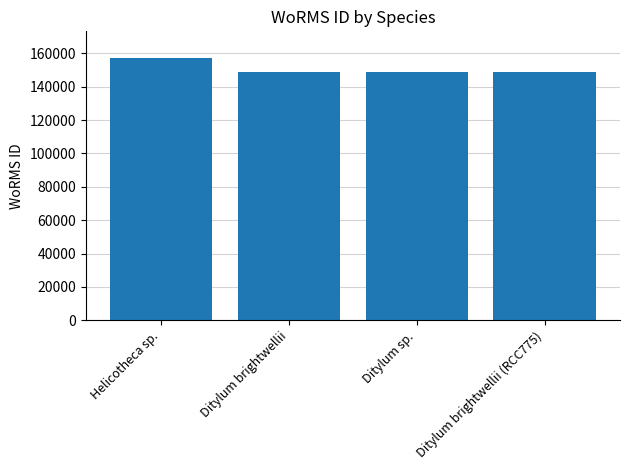

Which category has the highest value across all series?

Helicotheca sp.